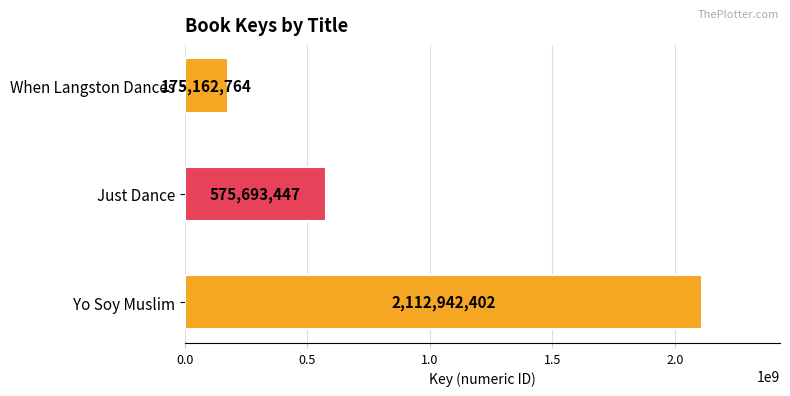

How many bars are there in total?

3